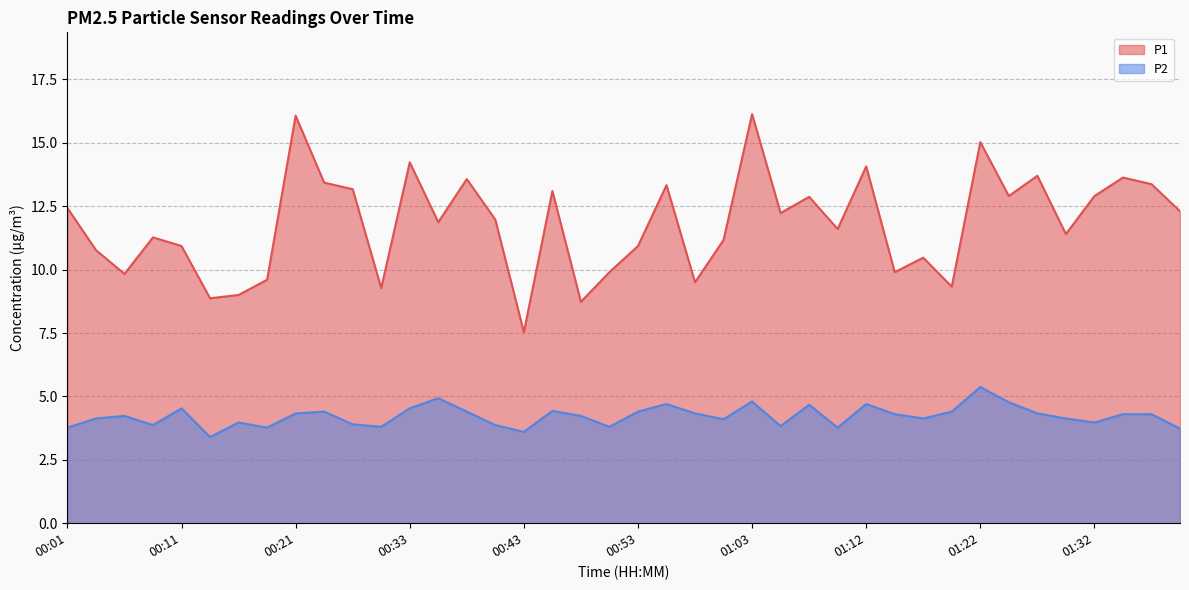

Which category has the lowest value in the P2 series?

00:13